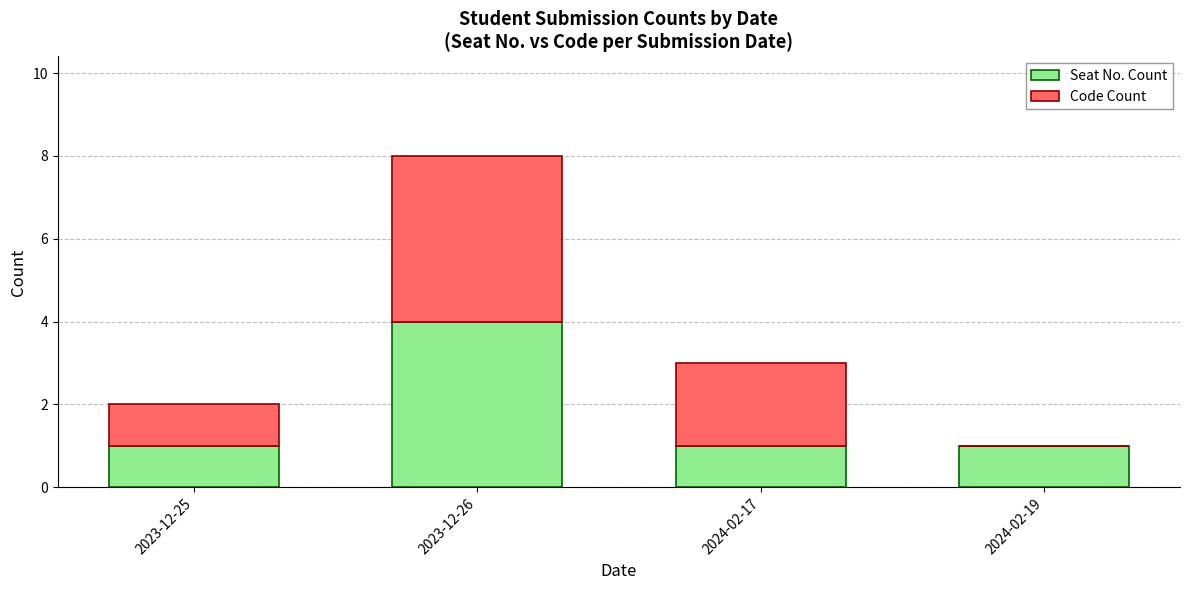

At which category is the sum across all series the highest?

2023-12-26